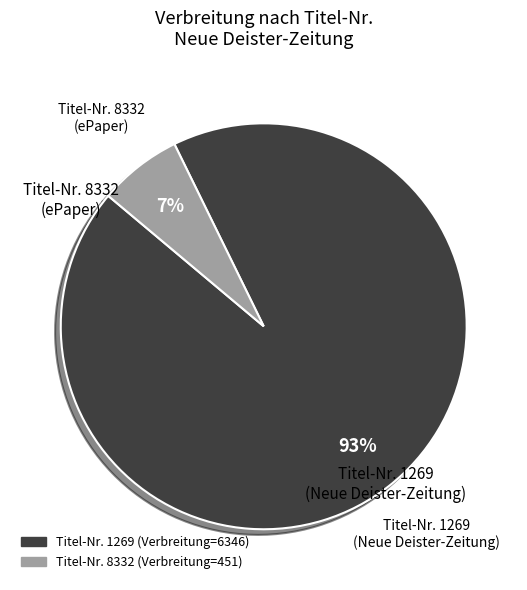

Does any single category account for the majority?

Yes